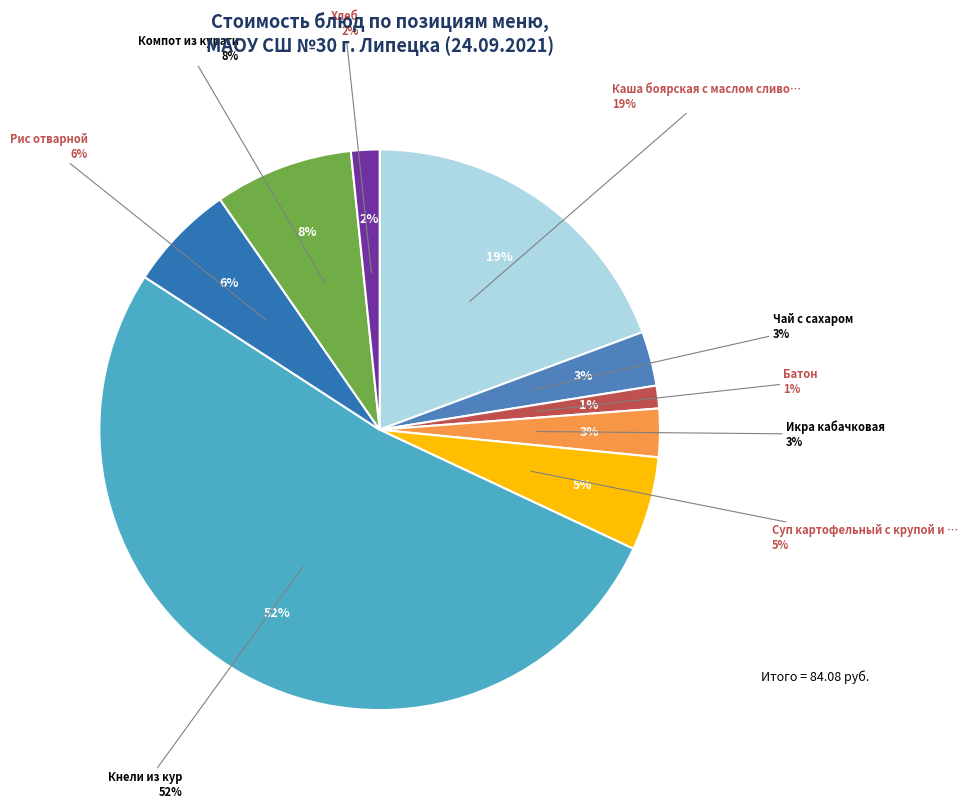

Which slice represents more than half of the pie?

Кнели из кур